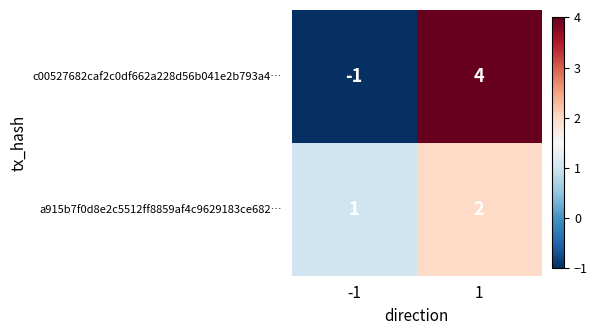

What is the spread (max minus min) of values at -1?

2